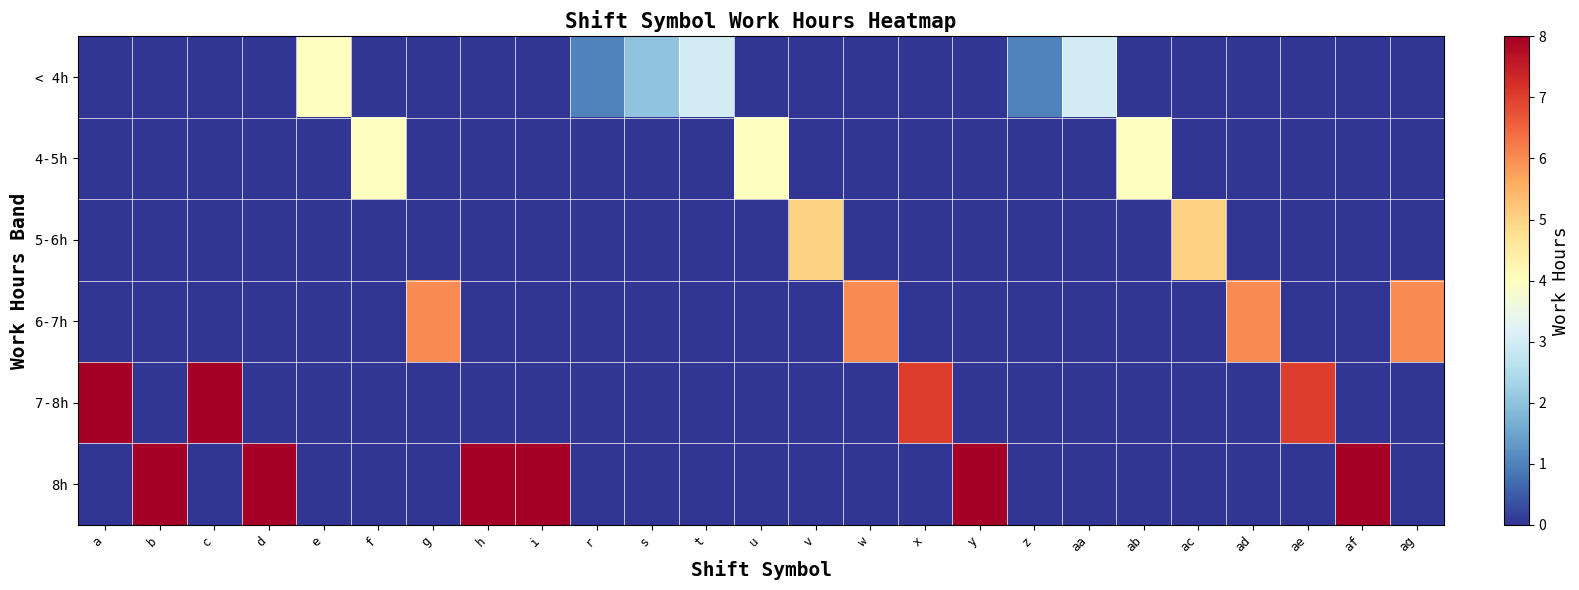

Which series changed the most between w and ac?

6-7h